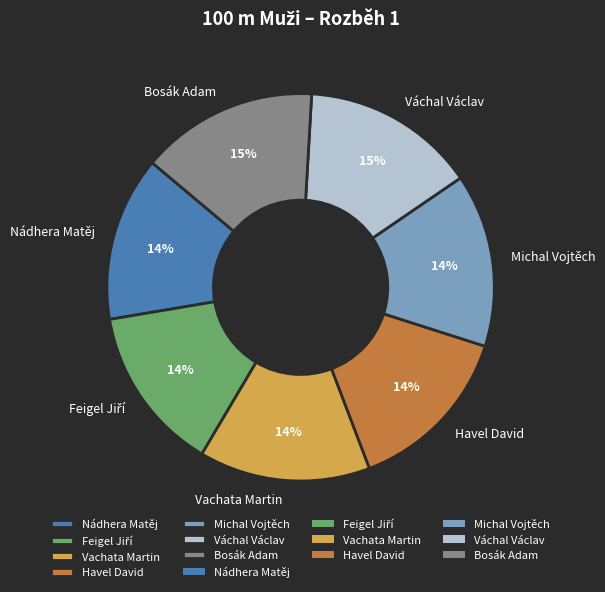

Does any single category account for the majority?

No